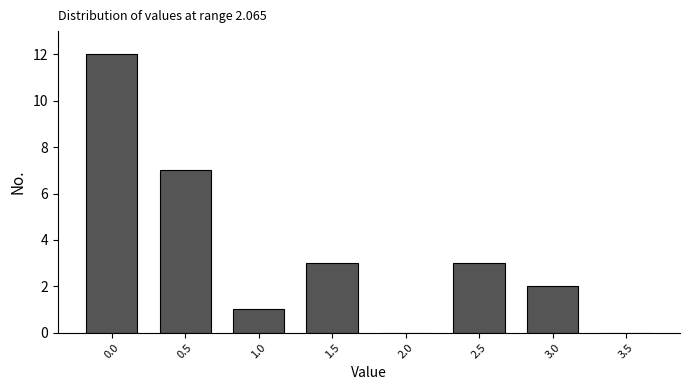

Reading left to right, extract all data points from this chart.

0.0=12	0.5=7	1.0=1	1.5=3	2.0=0	2.5=3	3.0=2	3.5=0